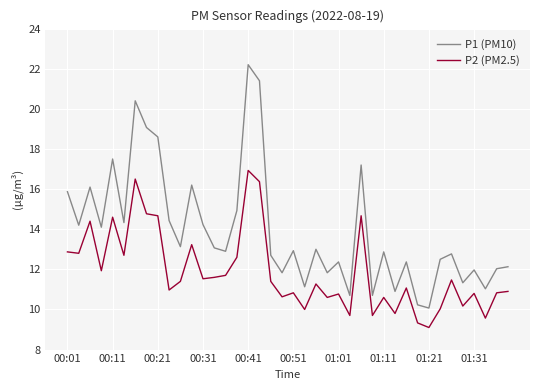

What is the difference between the second highest and minimum values in the P1 (PM10) series?

11.3